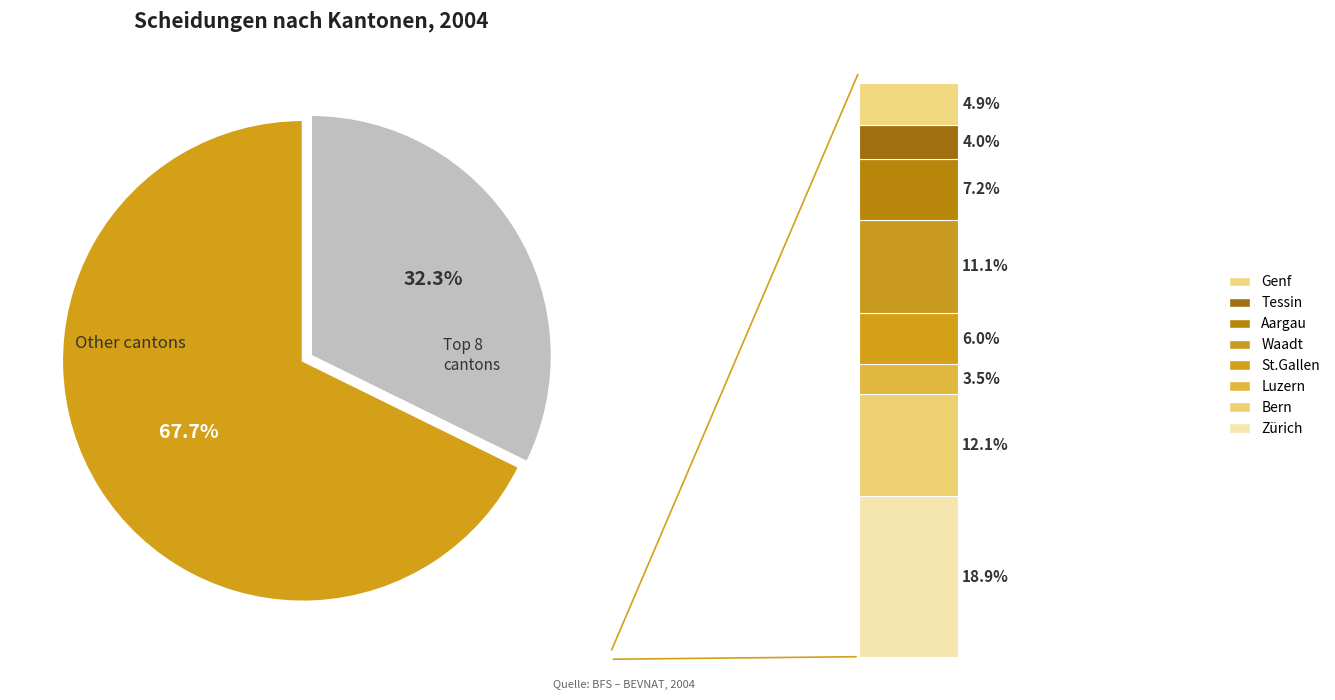

What percentage do Genf and Luzern together represent?

8.4%